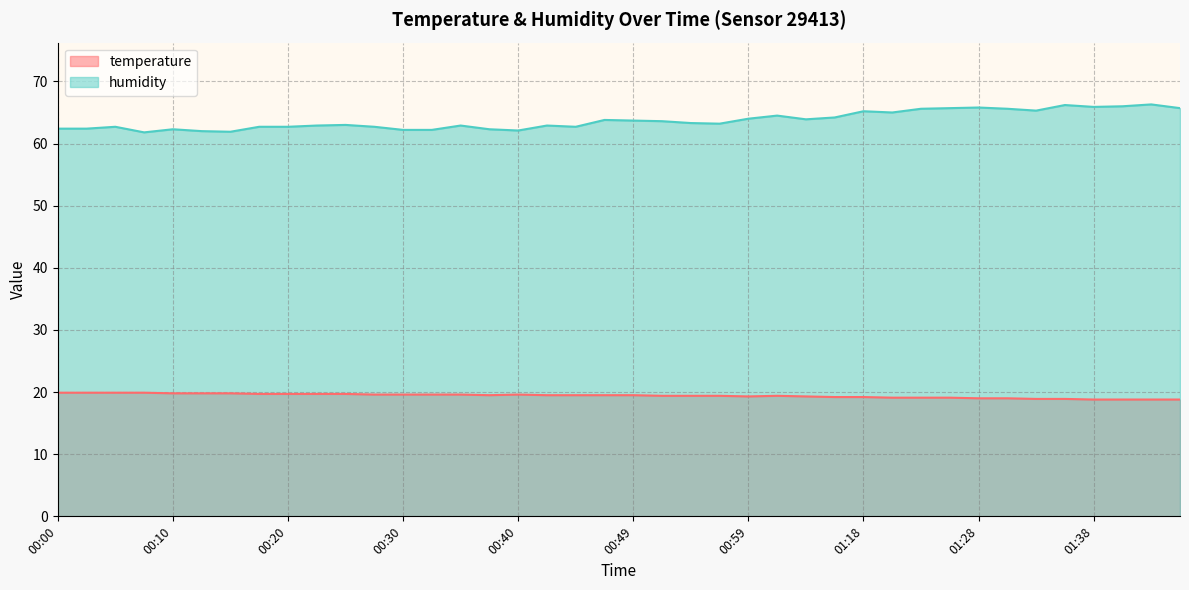

Reading left to right, transcribe all the data shown in this chart.

temperature: 00:00=19.9	00:03=19.9	00:05=19.9	00:08=19.9	00:10=19.8	00:13=19.8	00:15=19.8	00:18=19.7	00:20=19.7	00:22=19.7	00:25=19.7	00:27=19.6	00:30=19.6	00:32=19.6	00:35=19.6	00:37=19.5	00:40=19.6	00:42=19.5	00:44=19.5	00:47=19.5	00:49=19.5	00:52=19.4	00:54=19.4	00:57=19.4	00:59=19.3	01:02=19.4	01:04=19.3	01:15=19.2	01:18=19.2	01:20=19.1	01:23=19.1	01:25=19.1	01:28=19.0	01:30=19.0	01:33=18.9	01:35=18.9	01:38=18.8	01:40=18.8	01:43=18.8	01:45=18.8
humidity: 00:00=62.4	00:03=62.4	00:05=62.7	00:08=61.8	00:10=62.3	00:13=62.0	00:15=61.9	00:18=62.7	00:20=62.7	00:22=62.9	00:25=63.0	00:27=62.7	00:30=62.2	00:32=62.2	00:35=62.9	00:37=62.3	00:40=62.1	00:42=62.9	00:44=62.7	00:47=63.8	00:49=63.7	00:52=63.6	00:54=63.3	00:57=63.2	00:59=64.0	01:02=64.5	01:04=63.9	01:15=64.2	01:18=65.2	01:20=65.0	01:23=65.6	01:25=65.7	01:28=65.8	01:30=65.6	01:33=65.3	01:35=66.2	01:38=65.9	01:40=66.0	01:43=66.3	01:45=65.7